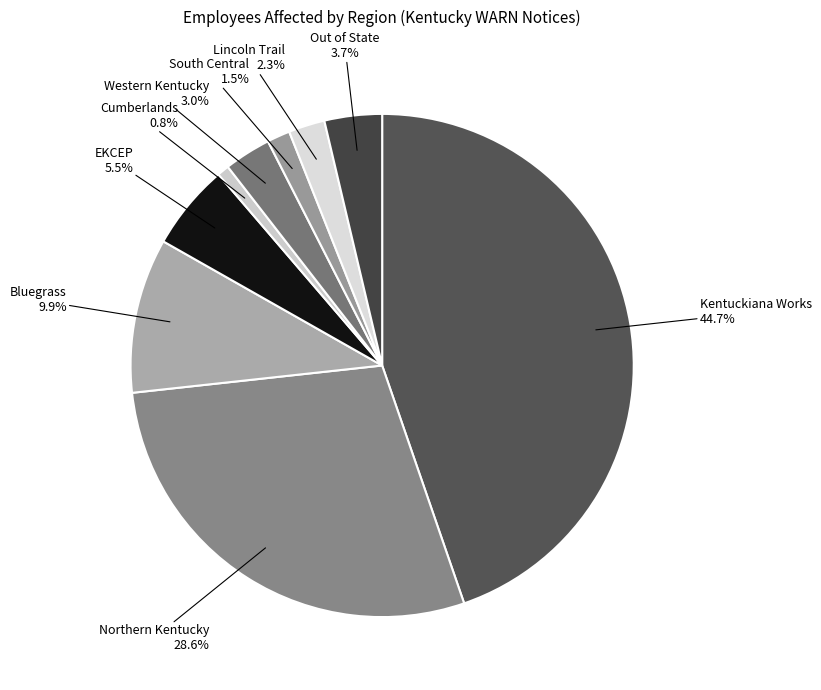

How many segments does this pie chart have?

9